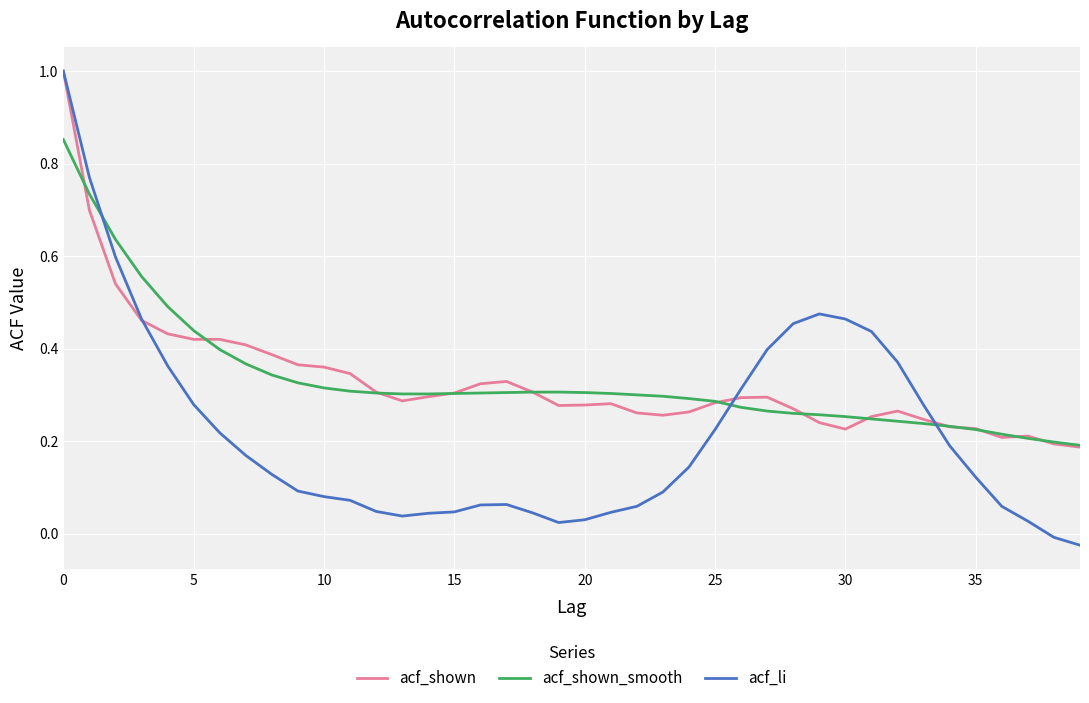

What is the greatest value displayed?

1.0